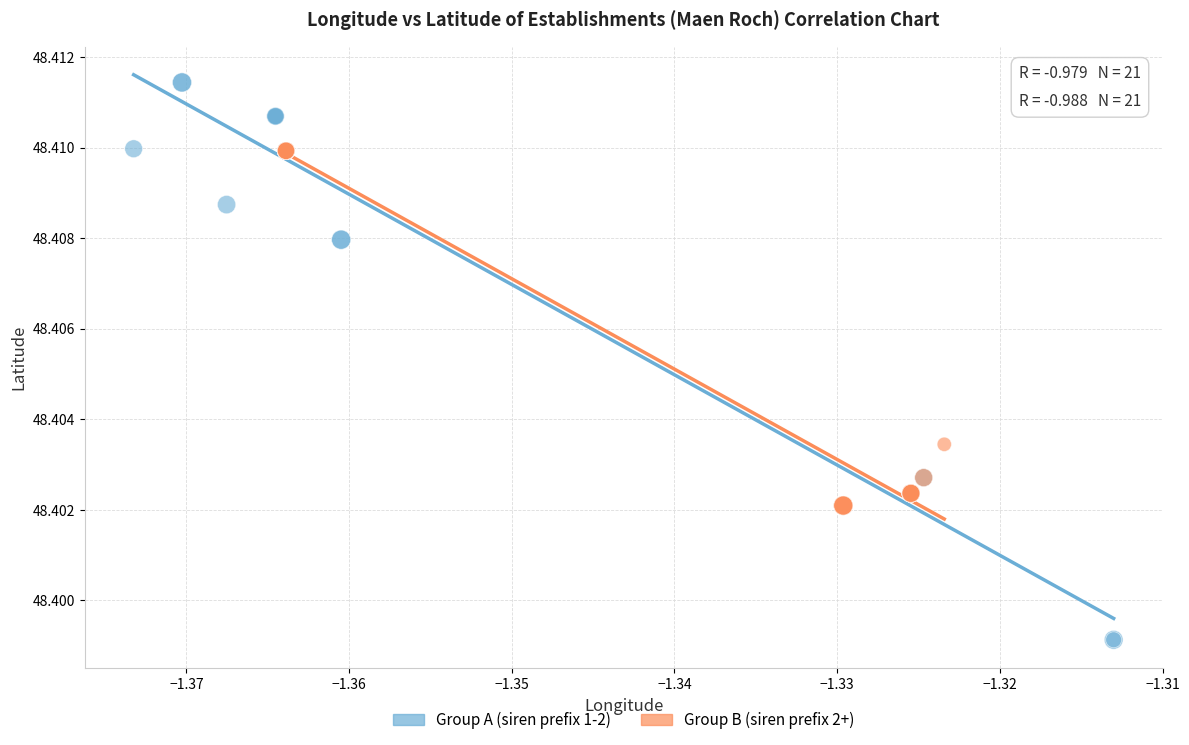

Which series has the largest Y range (max minus min)?

Group A (siren prefix 1-2)